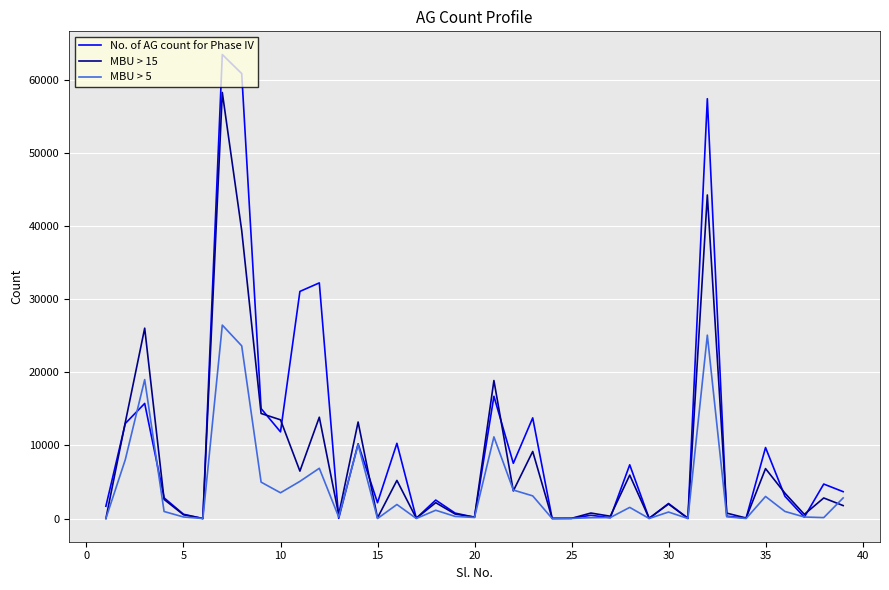

What is the average value of the MBU > 5 series?

4253